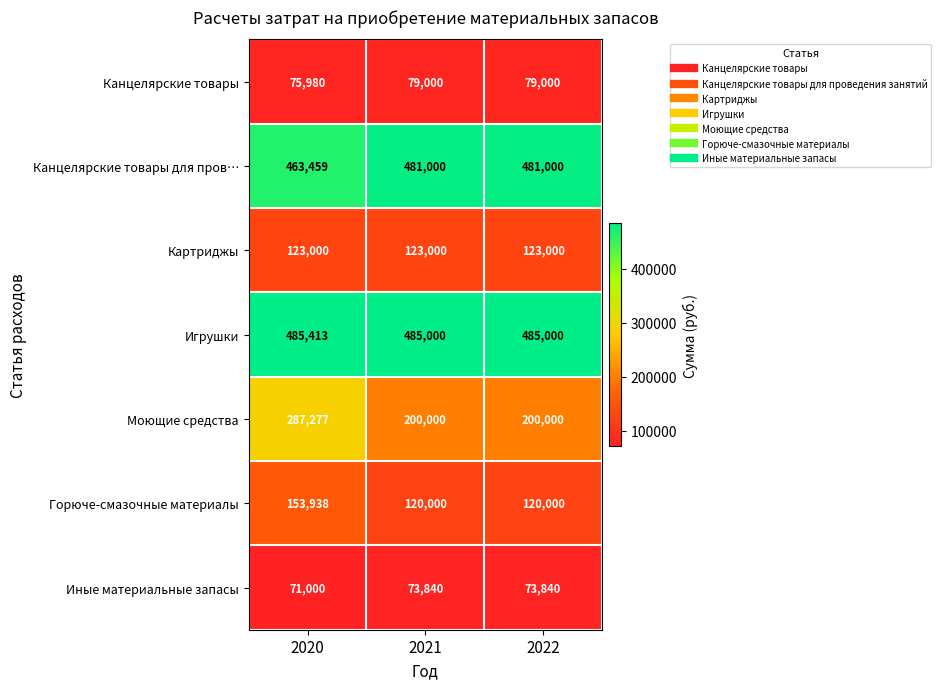

The value of Канцелярские товары для пров… at 2020 is 799668. True or false?

False